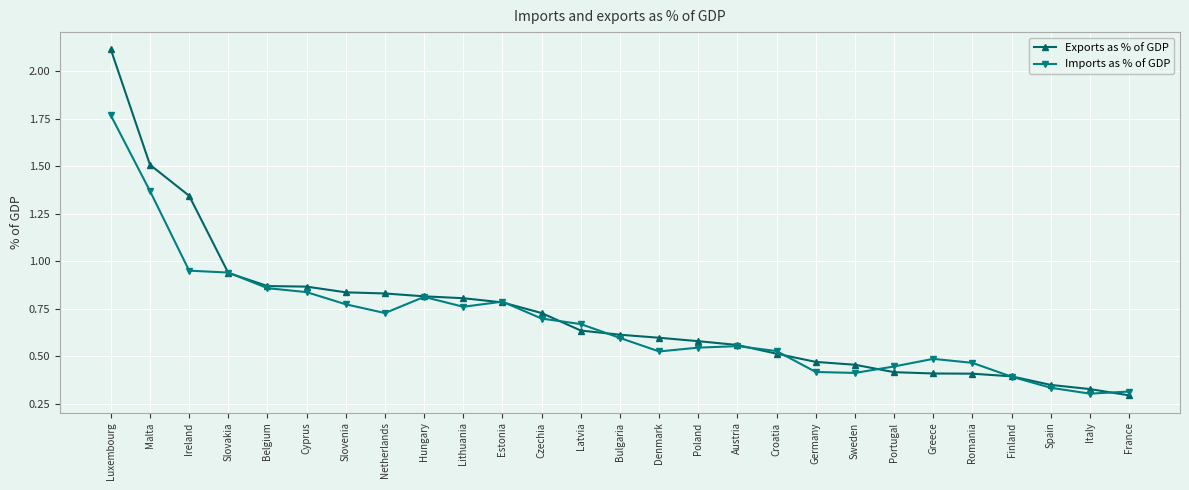

What is the difference between the maximum and minimum values in the Imports as % of GDP series?

1.5